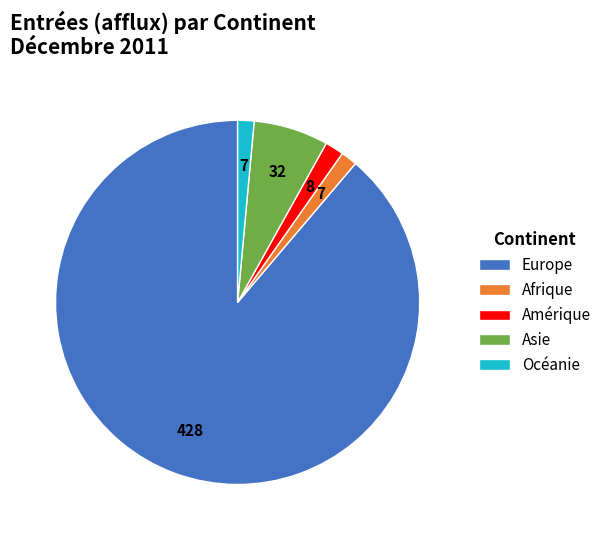

Between Asie and Afrique, which is larger?

Asie